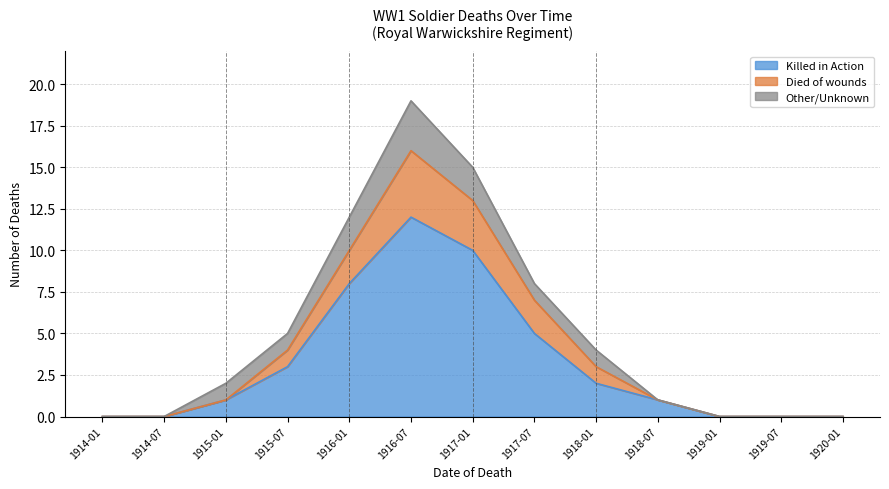

What is the difference between the second highest and minimum values in the Killed in Action series?

10